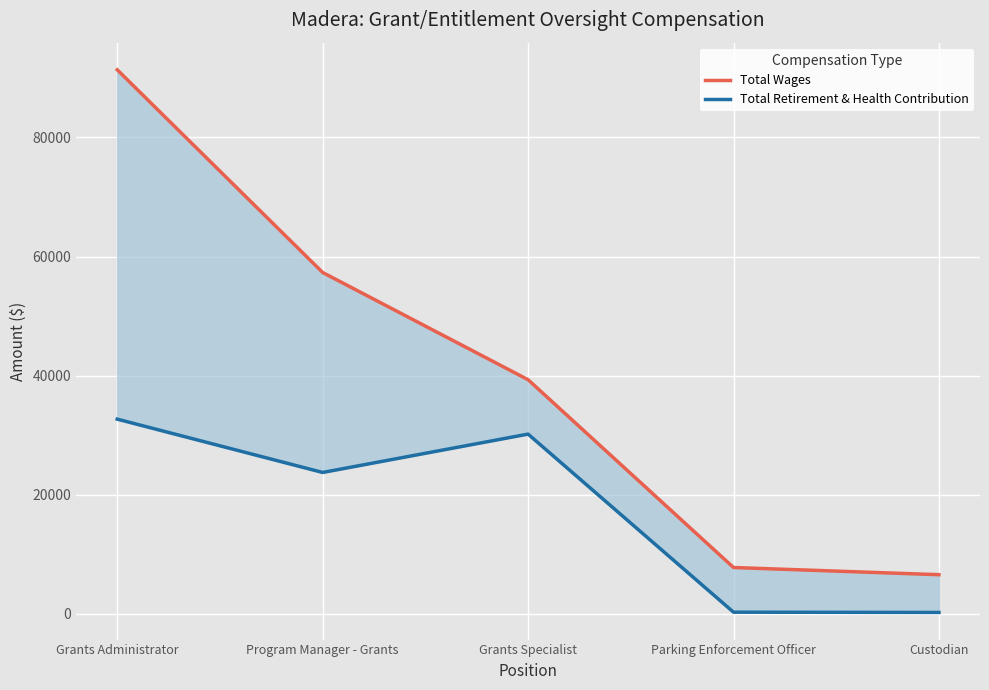

At Program Manager - Grants, list the series in order from largest to smallest.

Total Wages, Total Retirement & Health Contribution